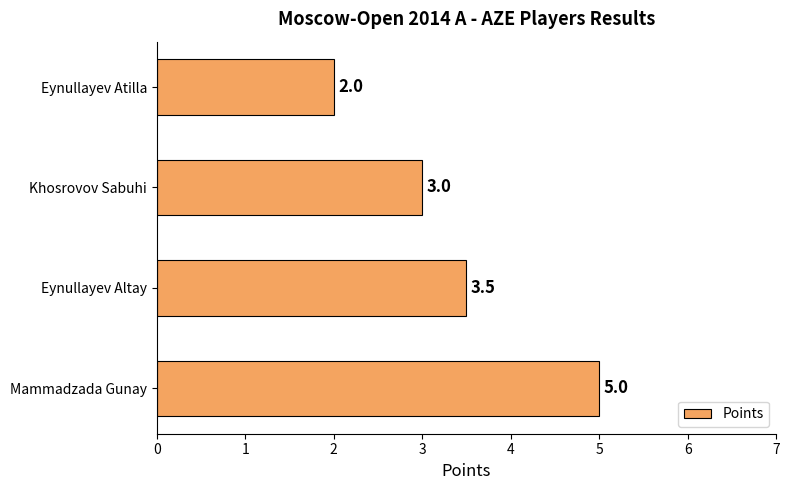

Are the bars horizontal?

Yes